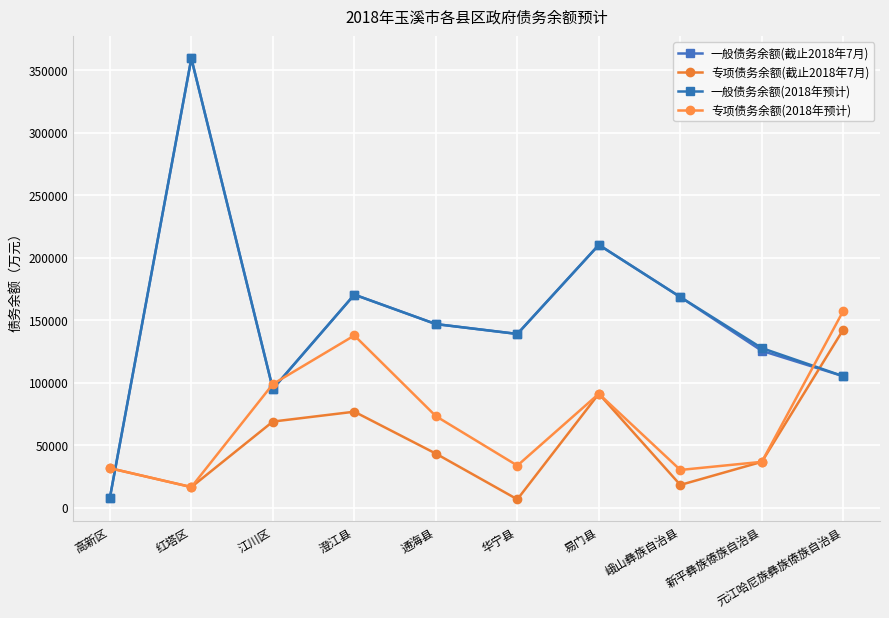

How many data points in 一般债务余额(2018年预计) are above 146833?

5